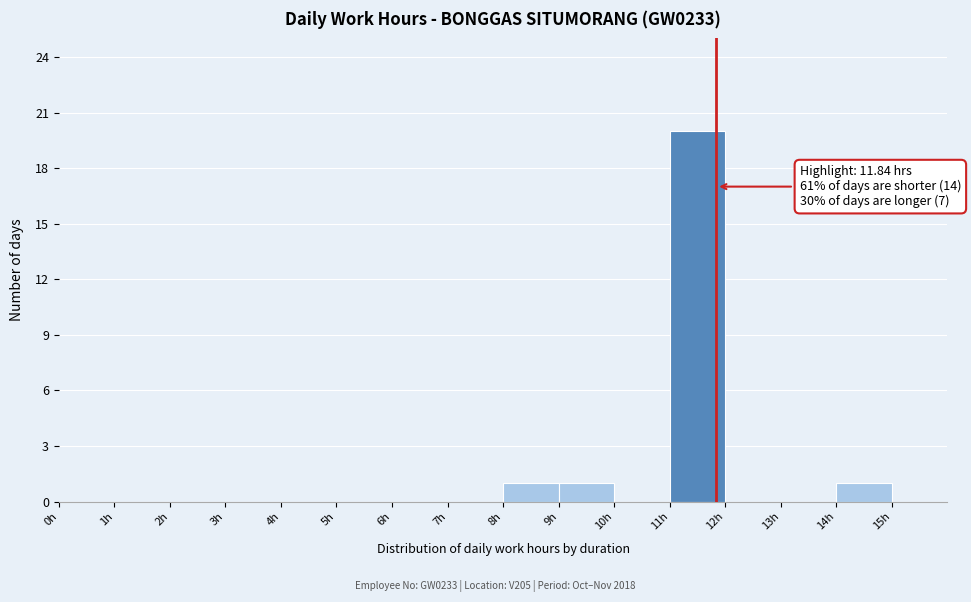

Over which range of the x-axis is the bar tallest?

11 to 12